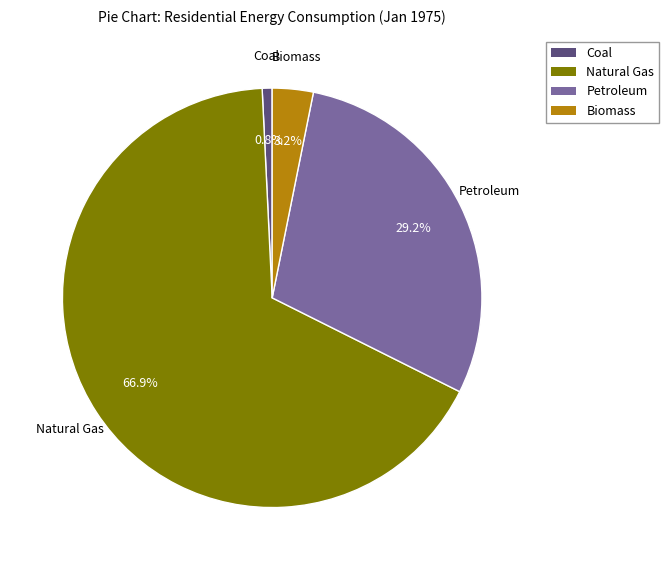

Does any single category account for the majority?

Yes